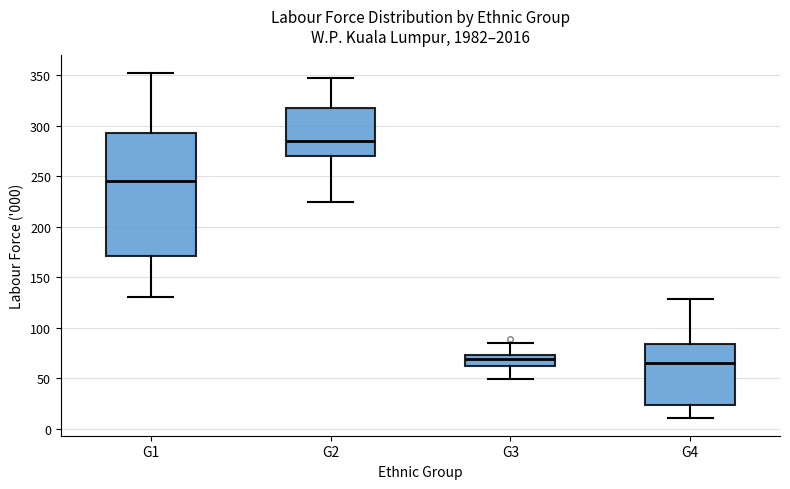

Where does the median line of the box for G3 sit on the y-axis? The values are not printed on the chart, so give them approximately, as read against the axis.

70